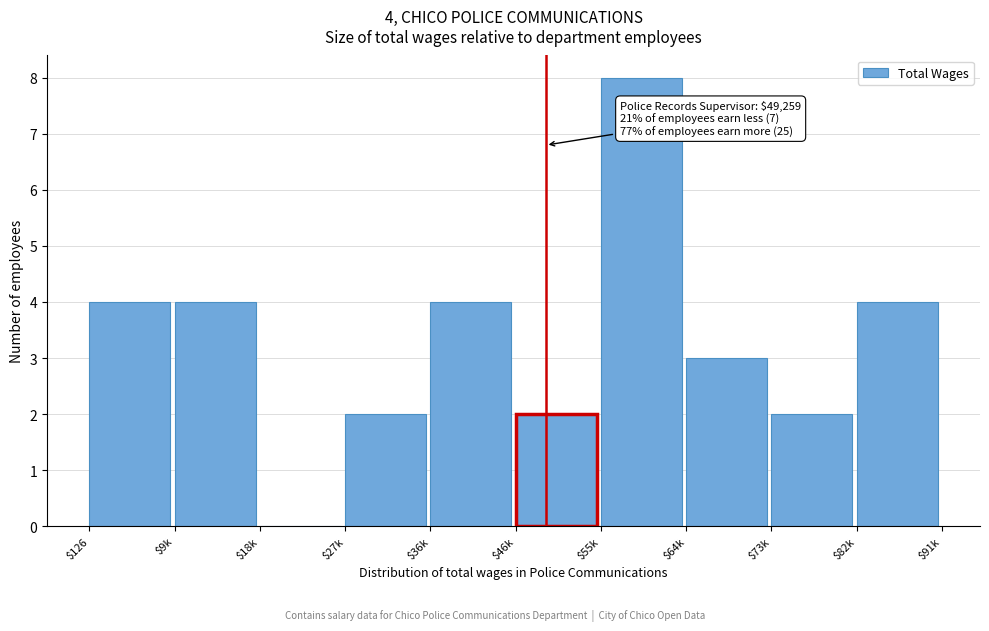

Is it true that the value at $36k is 6?

False